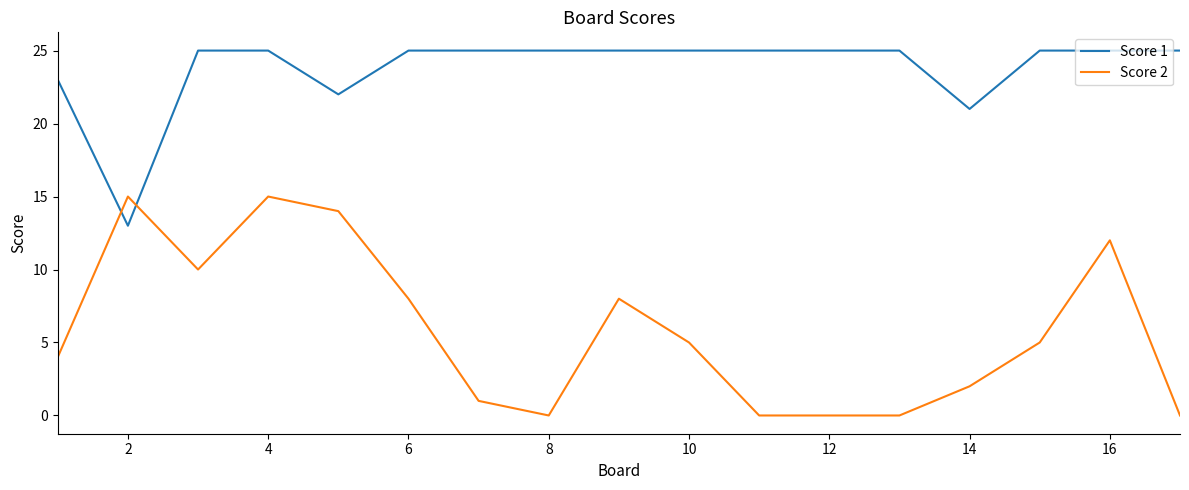

Which series has the widest spread of values?

Score 2